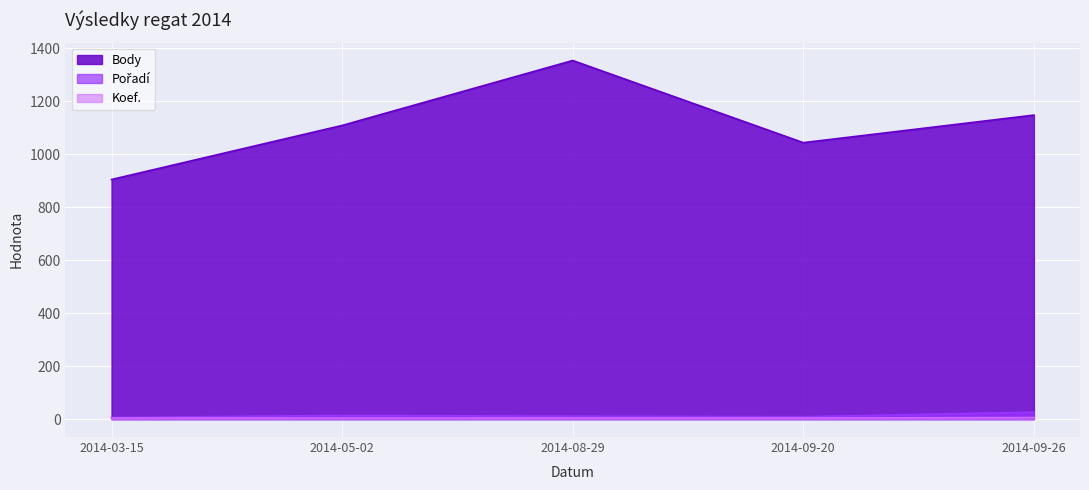

True or false: Koef. has more than 0 points higher than both neighbors.

False